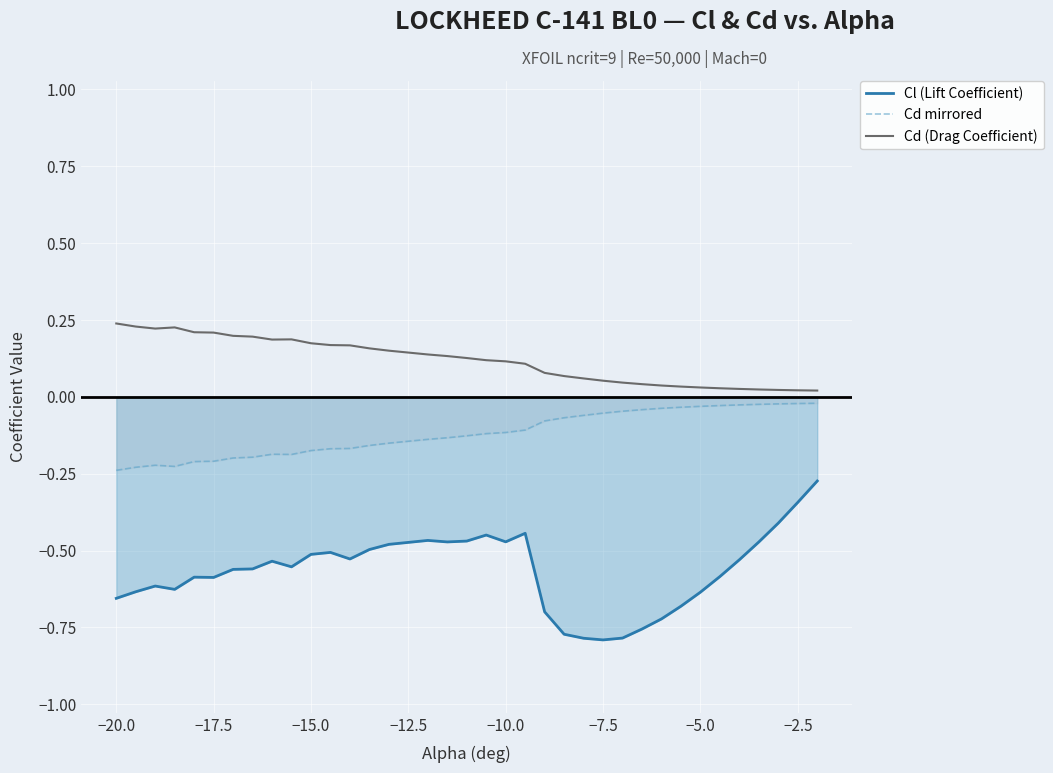

Does the chart display data point markers on the line(s)?

No